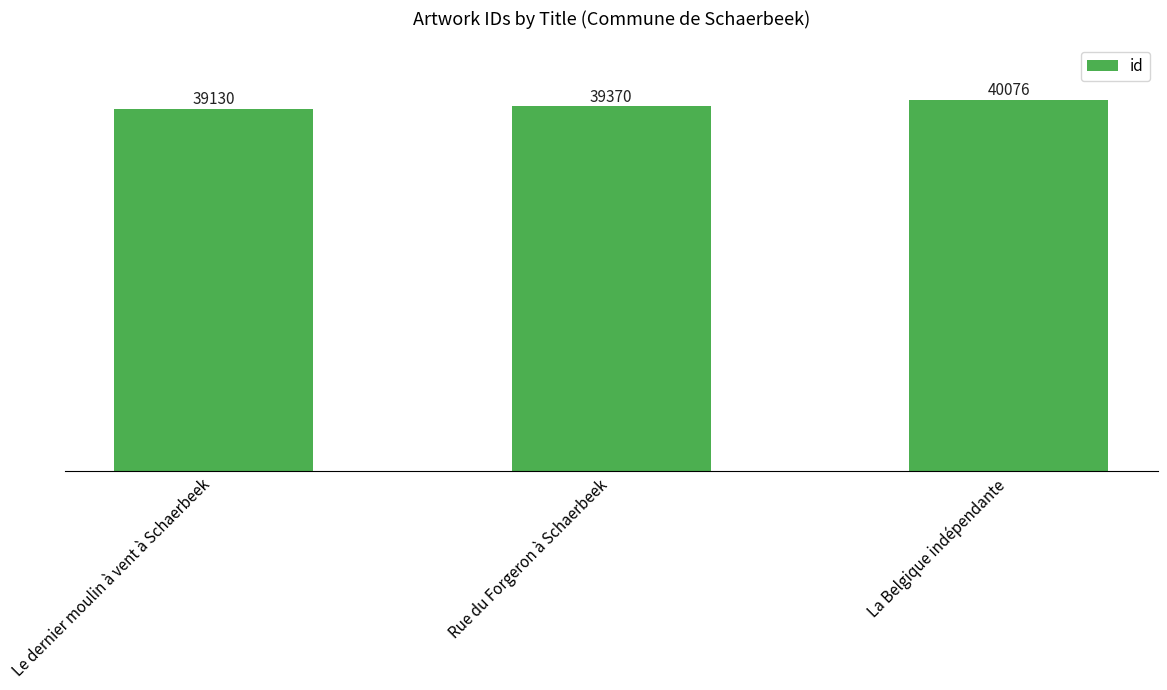

The value at Le dernier moulin à vent à Schaerbeek is 39130. True or false?

True